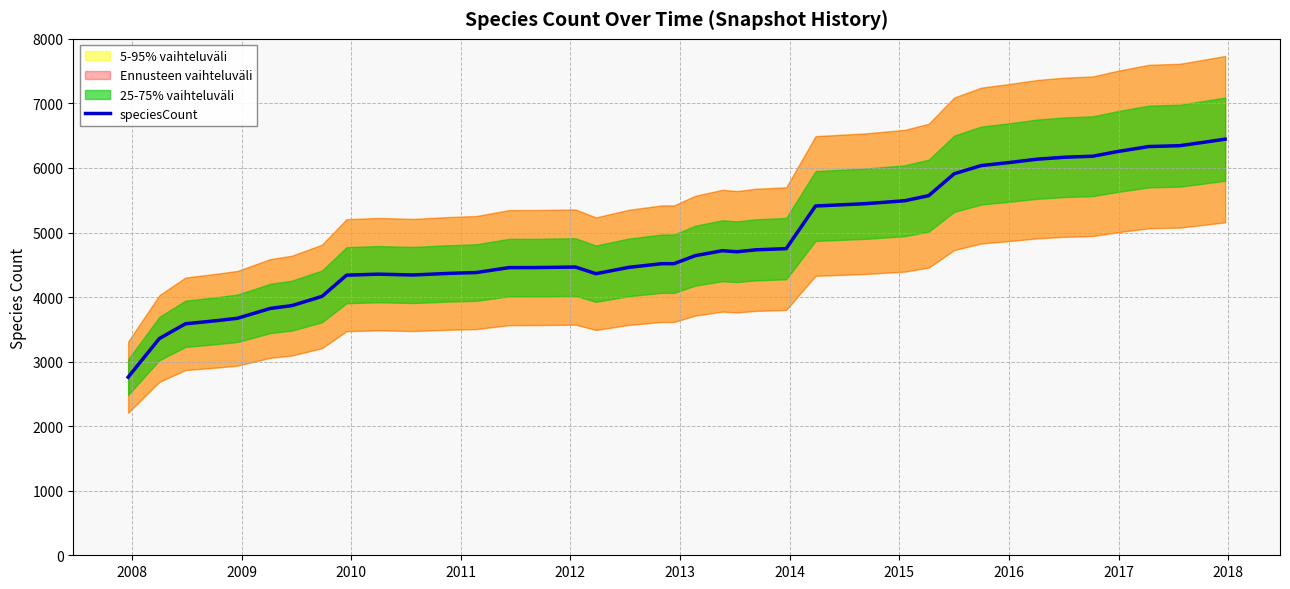

Reading right to left, what are all the values shown in this chart?

6446	6398	6345	6332	6253	6182	6166	6136	6085	6037	5910	5571	5492	5446	5411	4750	4732	4702	4718	4641	4517	4517	4460	4362	4465	4457	4456	4380	4366	4342	4355	4339	4010	3868	3824	3671	3635	3586	3357	2759